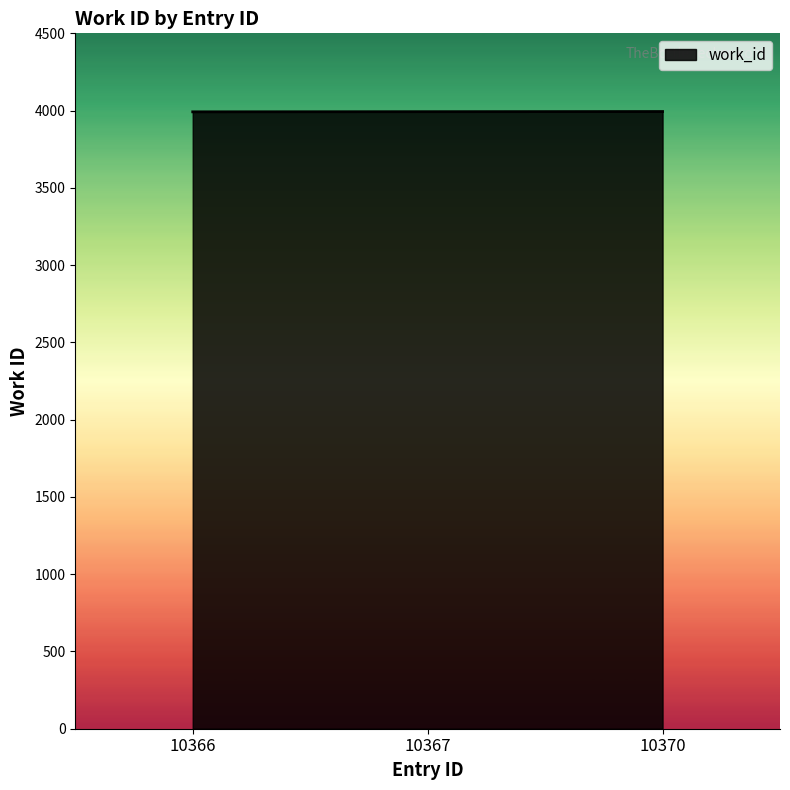

What is the smallest value displayed?

3992